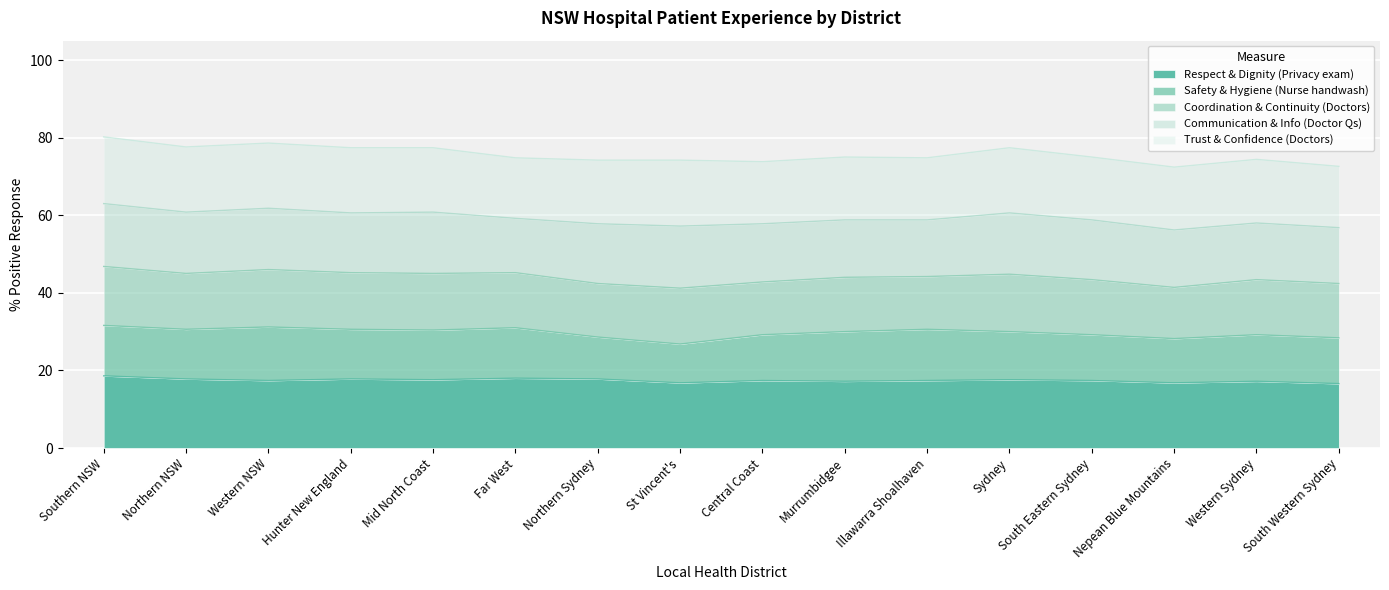

True or false: Respect & Dignity (Privacy exam) and Trust & Confidence (Doctors) intersect in this chart.

True